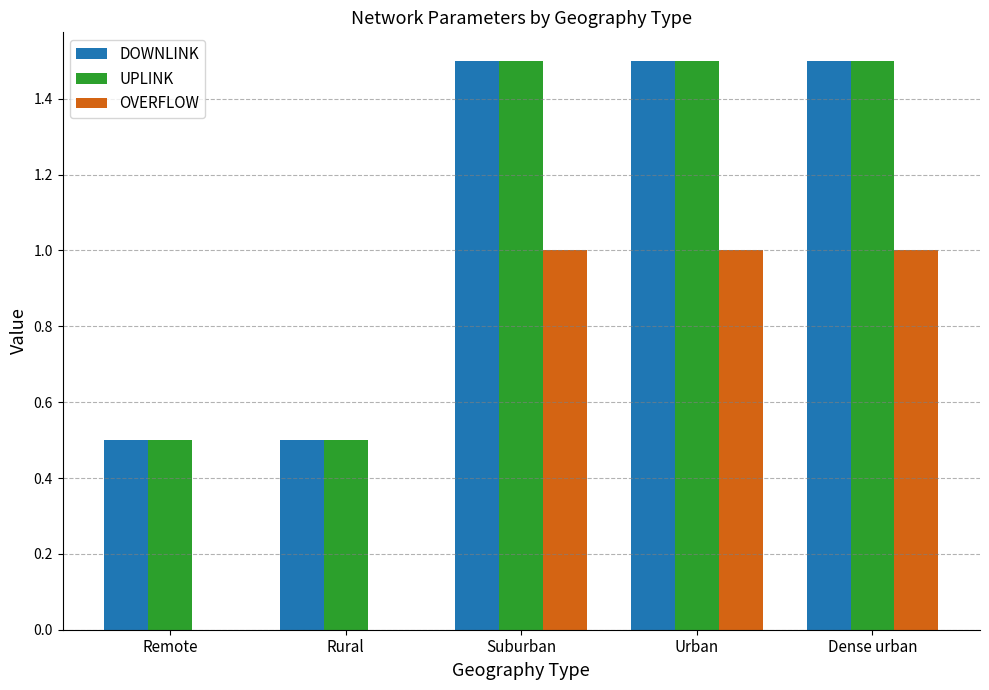

Reading left to right, transcribe all the data shown in this chart.

DOWNLINK: 0.5	0.5	1.5	1.5	1.5
UPLINK: 0.5	0.5	1.5	1.5	1.5
OVERFLOW: 0.0	0.0	1.0	1.0	1.0